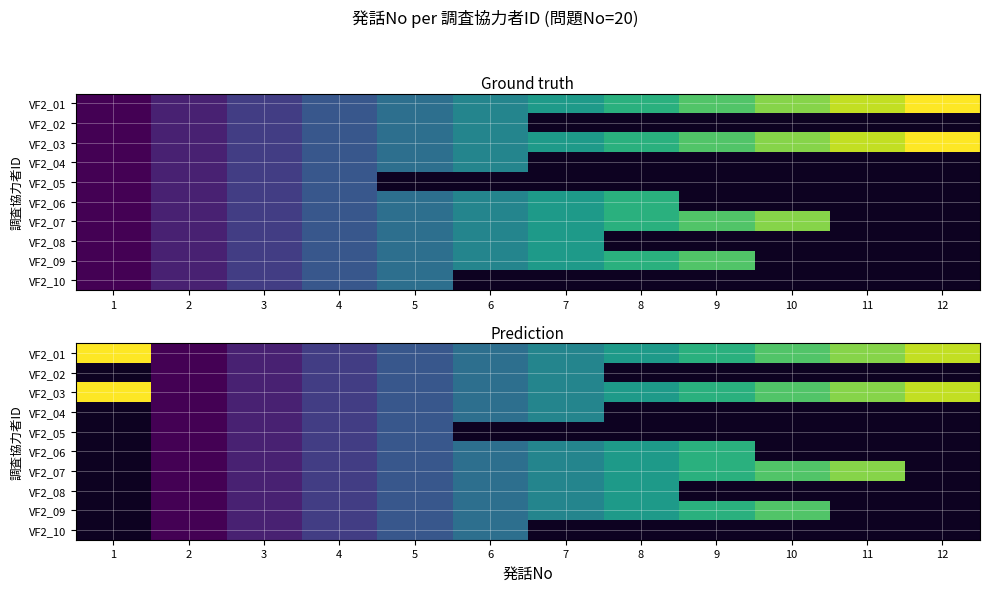

What is the sum of the VF2_03 values at 9 and 5?

12.0